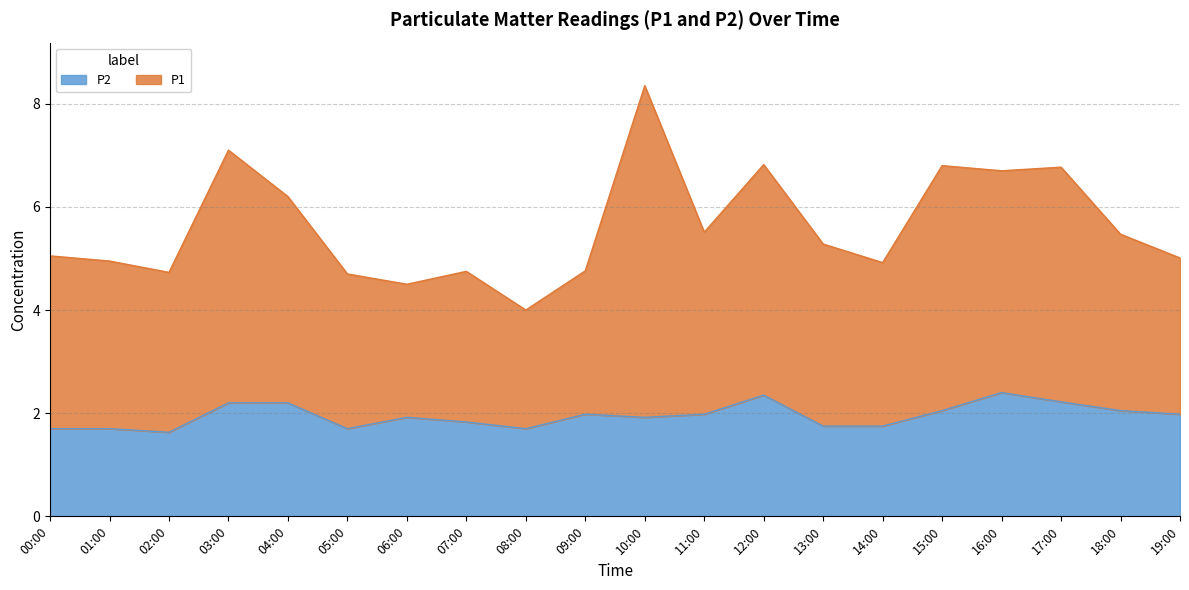

In P2, how many points are lower than both neighbors (excluding endpoints)?

4